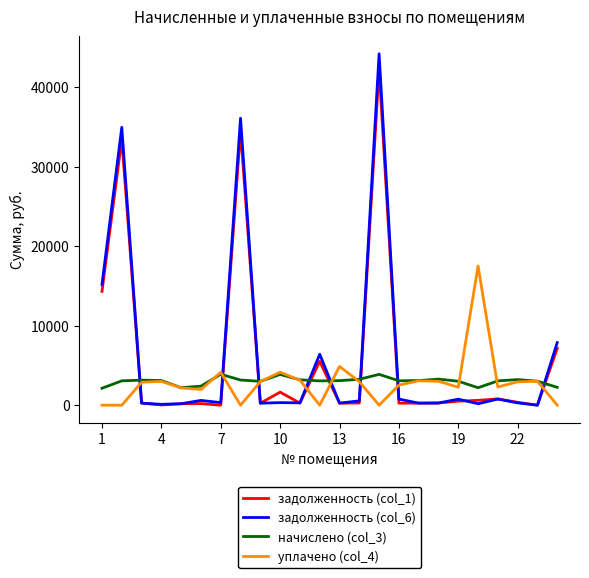

True or false: задолженность (col_1) and уплачено (col_4) intersect in this chart.

True